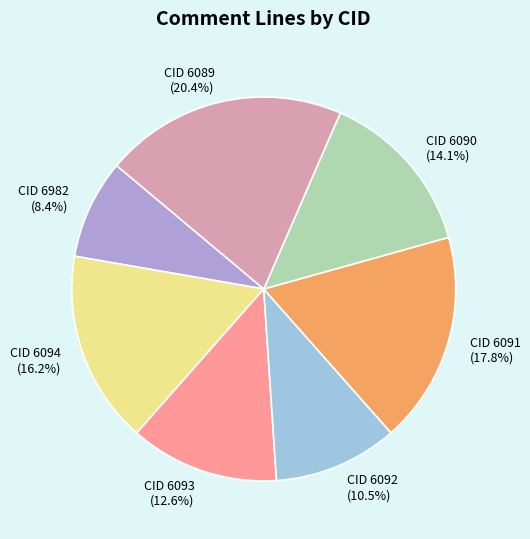

Between CID 6092 and CID 6091, which is larger?

CID 6091